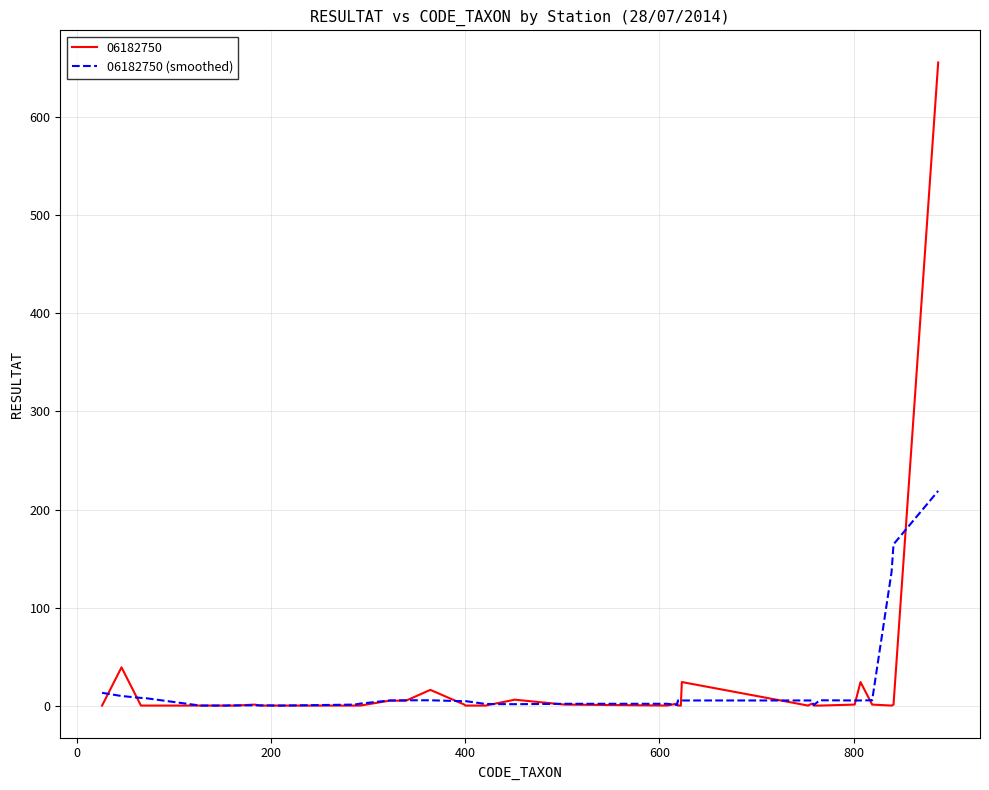

Rank the series by their maximum value, from highest to lowest.

06182750, 06182750 (smoothed)